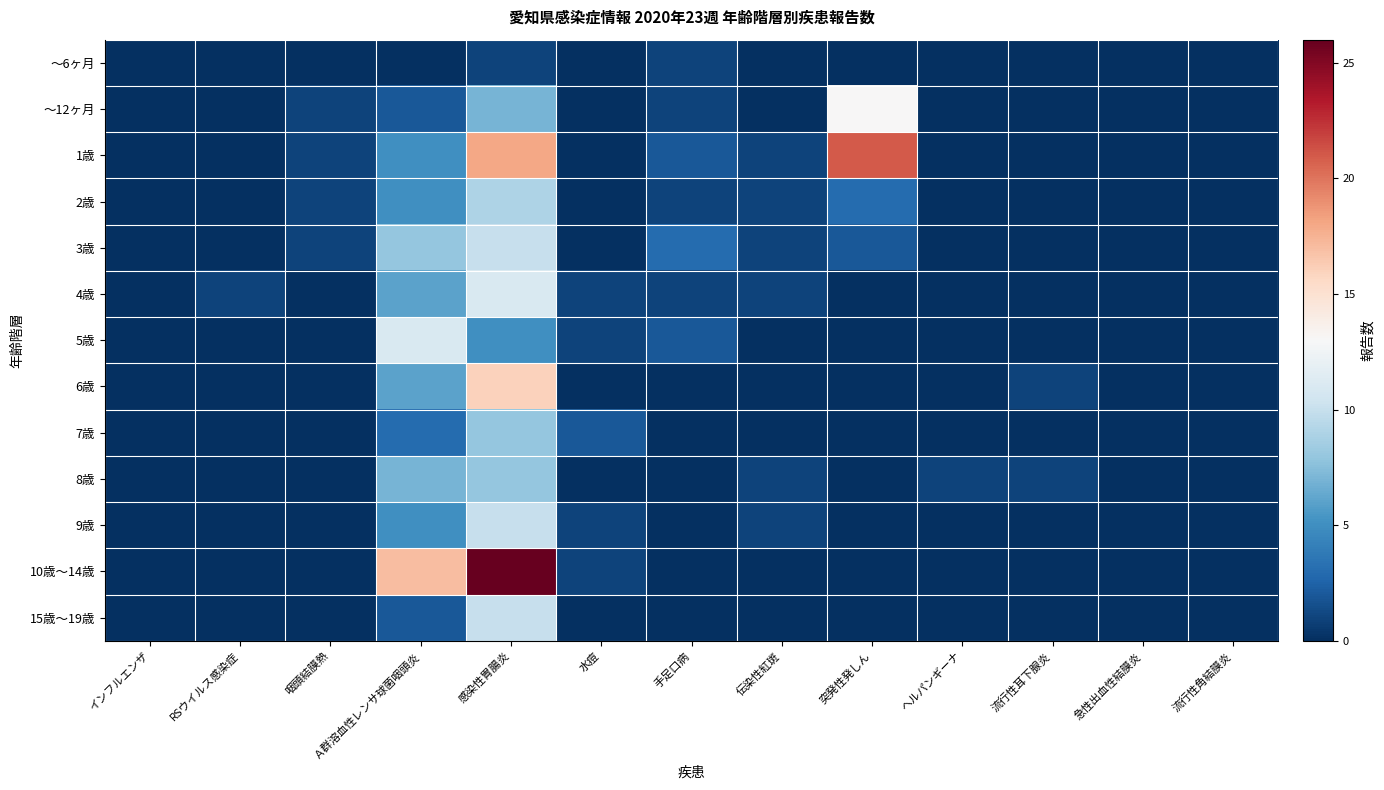

Between 手足口病 and 伝染性紅斑, which is larger?

手足口病